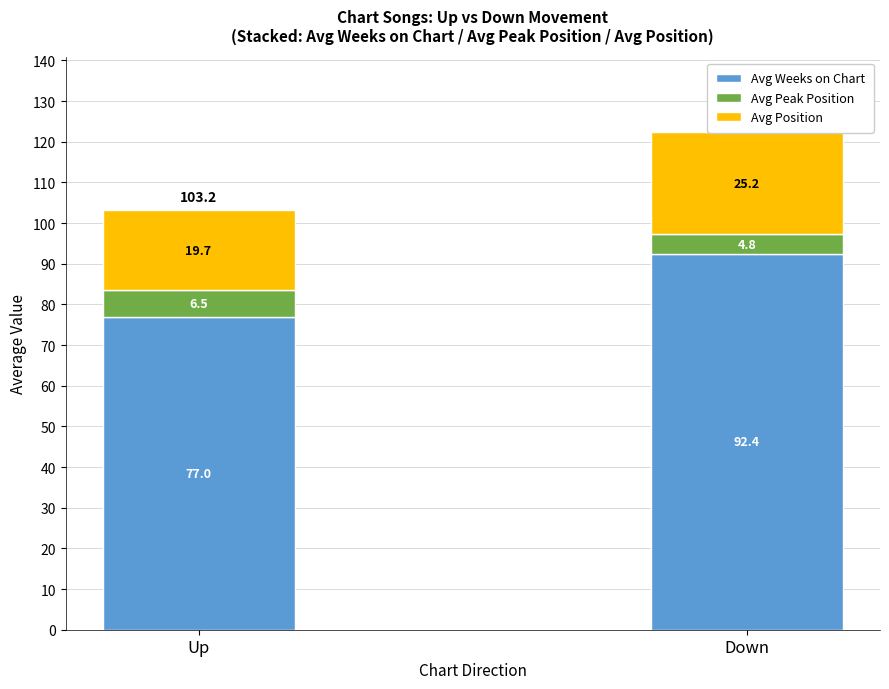

How many groups of bars are there?

2